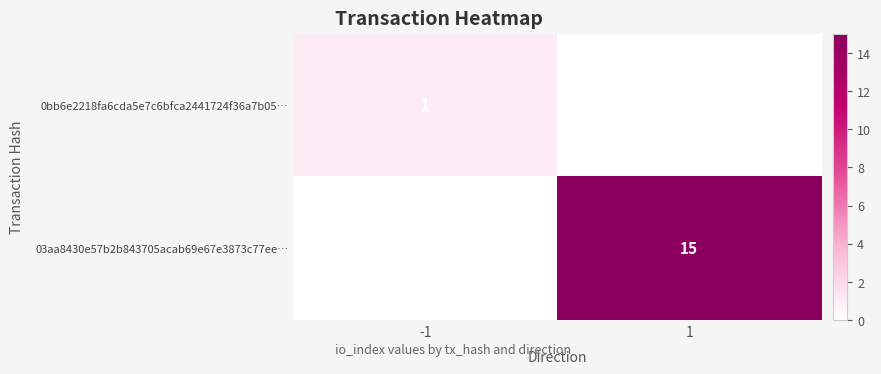

The value of 03aa8430e57b2b843705acab69e67e3873c77ee… at 1 is 15. True or false?

True